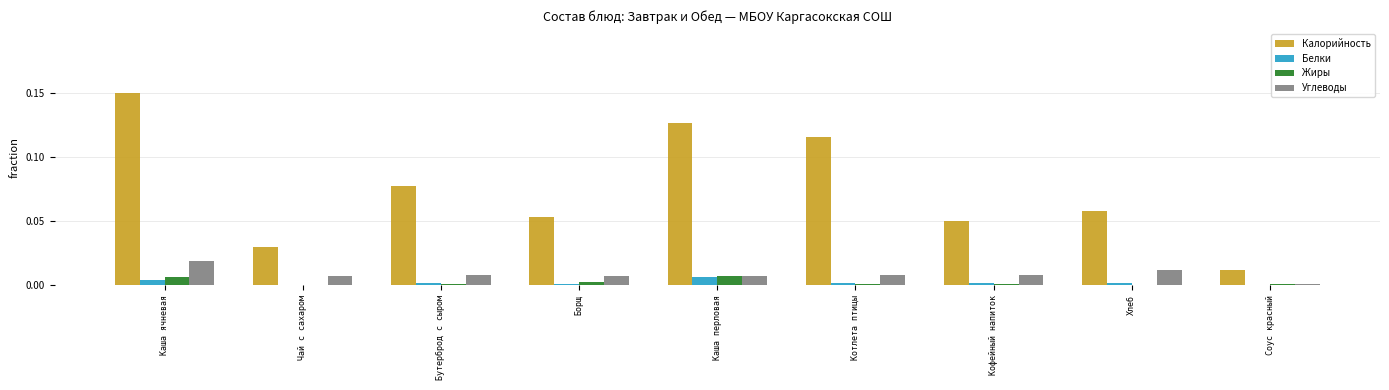

At which category is the sum across all series the highest?

Каша ячневая